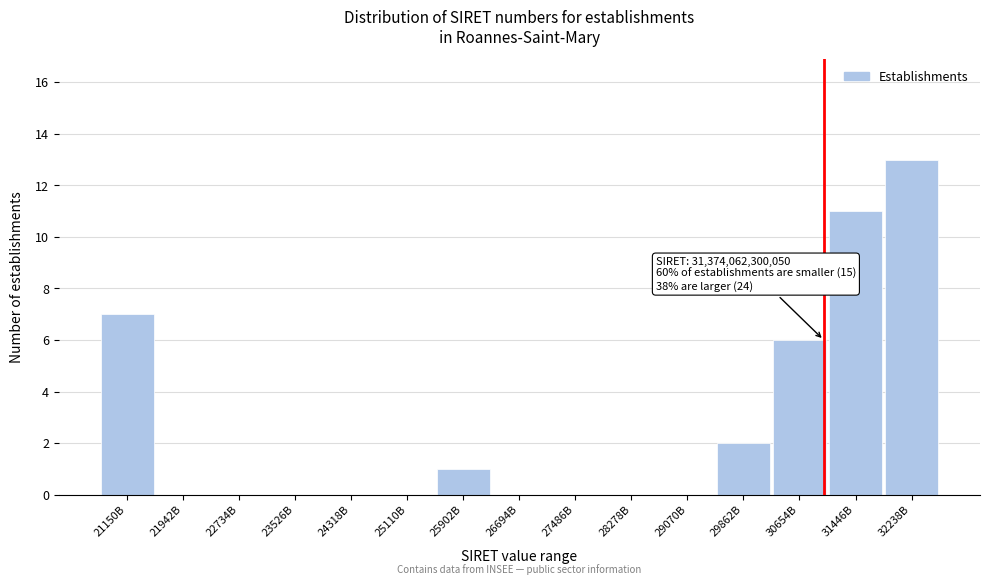

Reading right to left, what are all the values shown in this chart?

32238B=13	31446B=11	30654B=6	29862B=2	29070B=0	28278B=0	27486B=0	26694B=0	25902B=1	25110B=0	24318B=0	23526B=0	22734B=0	21942B=0	21150B=7